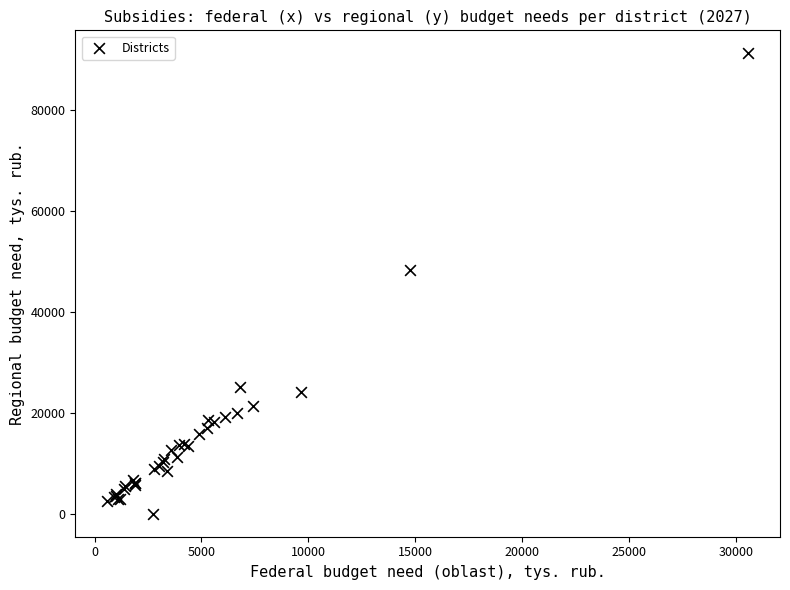

What Y value in the scatter plot is closest to 45638?

48322.0